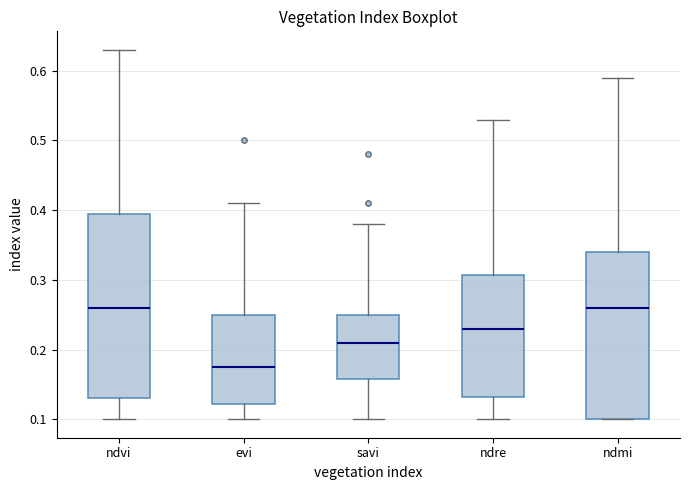

Where does the median line of the box for ndvi sit on the y-axis? The values are not printed on the chart, so give them approximately, as read against the axis.

0.26